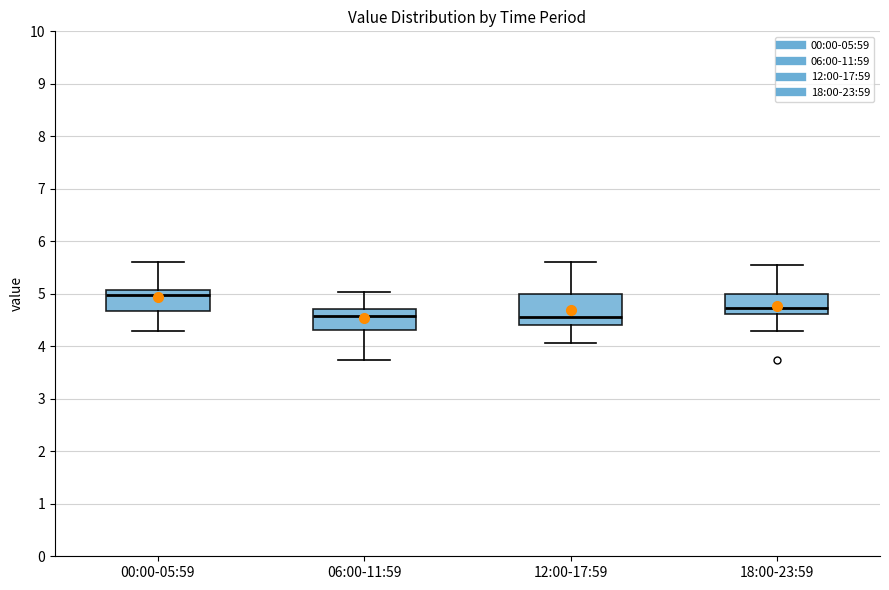

Where is the lower edge of the box for 12:00-17:59 on the y-axis? The values are not printed on the chart, so give them approximately, as read against the axis.

4.4